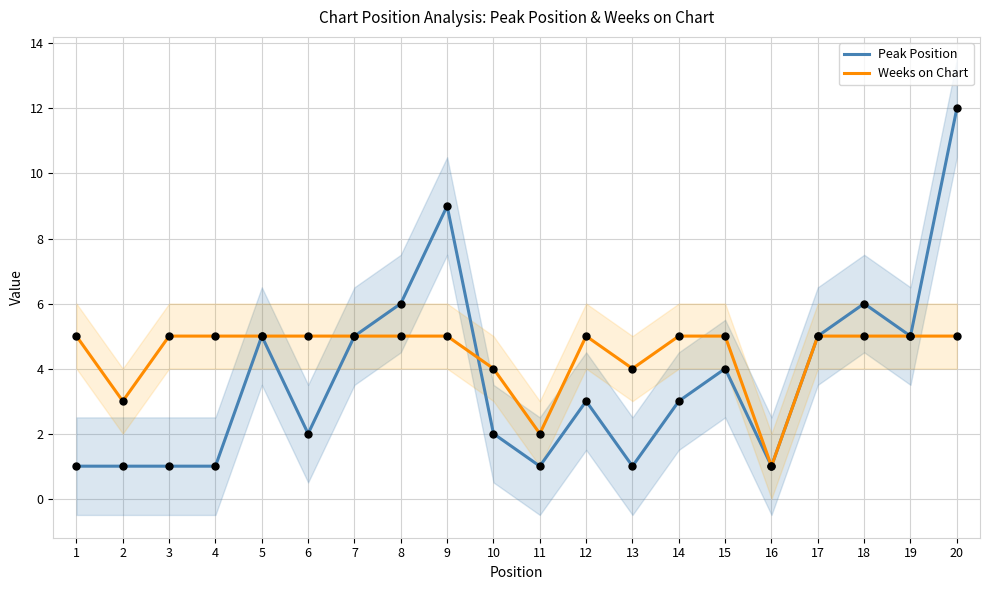

What is the total value across all series at 1?

6